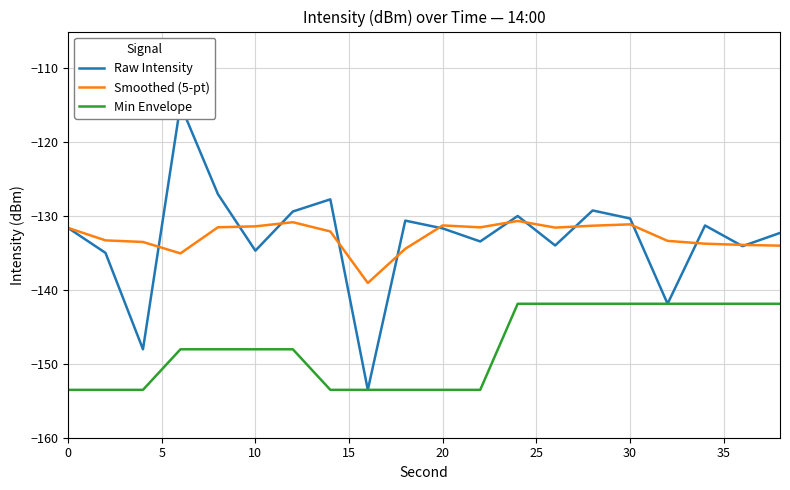

What is the lowest value of the Min Envelope series?

-153.5